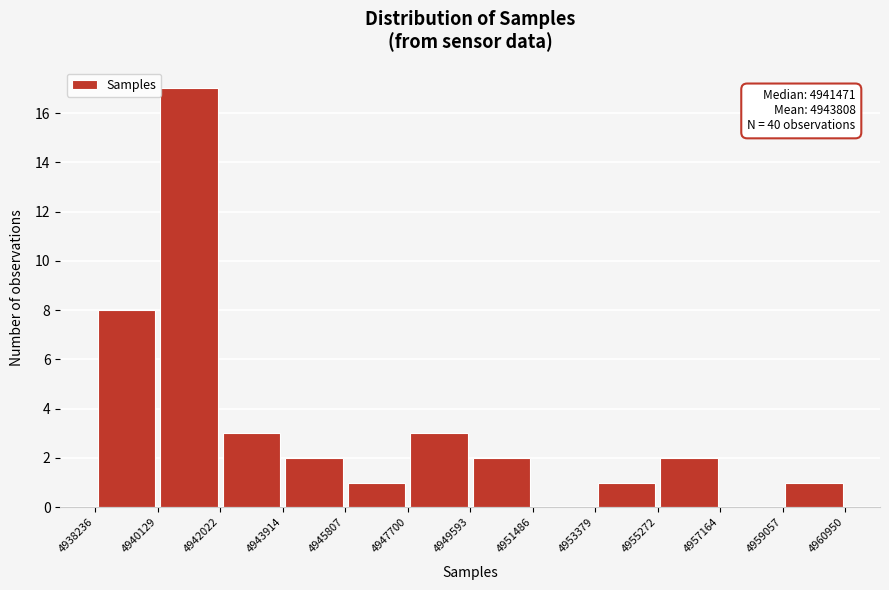

Over which range of the x-axis is the bar tallest?

4940129 to 4942022